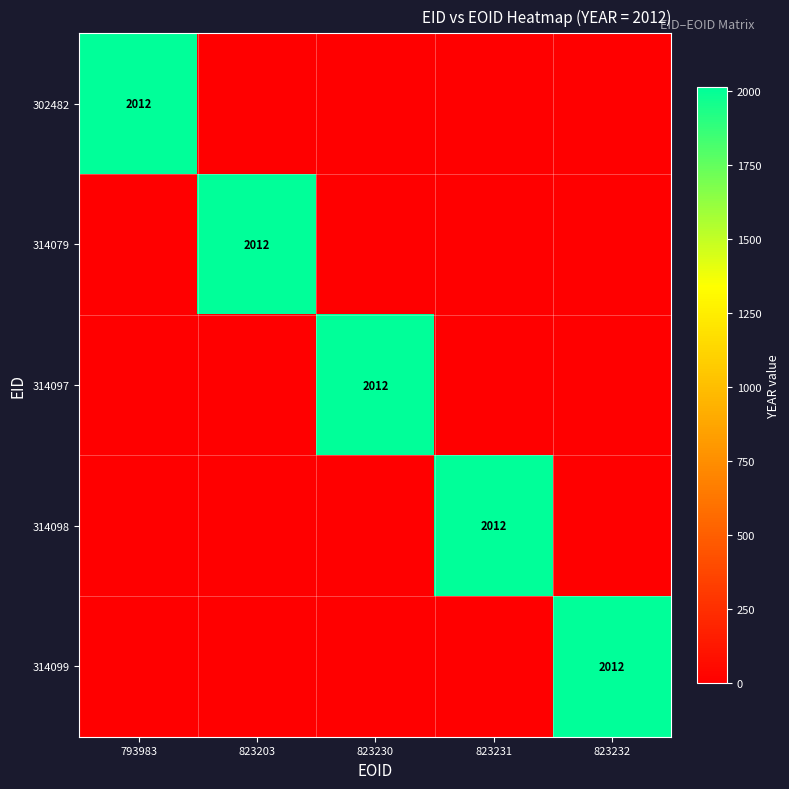

At which category does the chart reach its minimum across all series?

823203